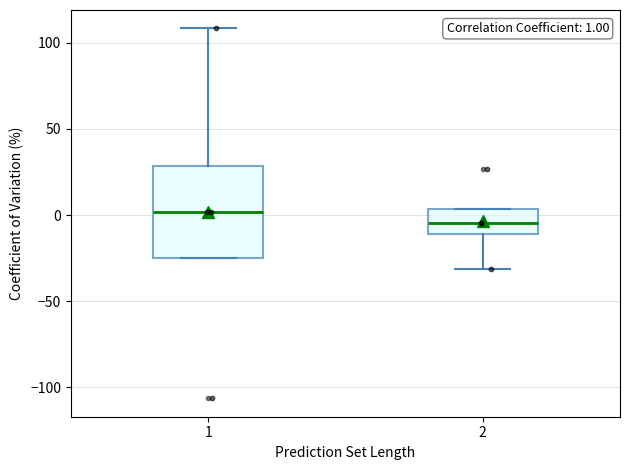

Which box's median line is the highest?

1